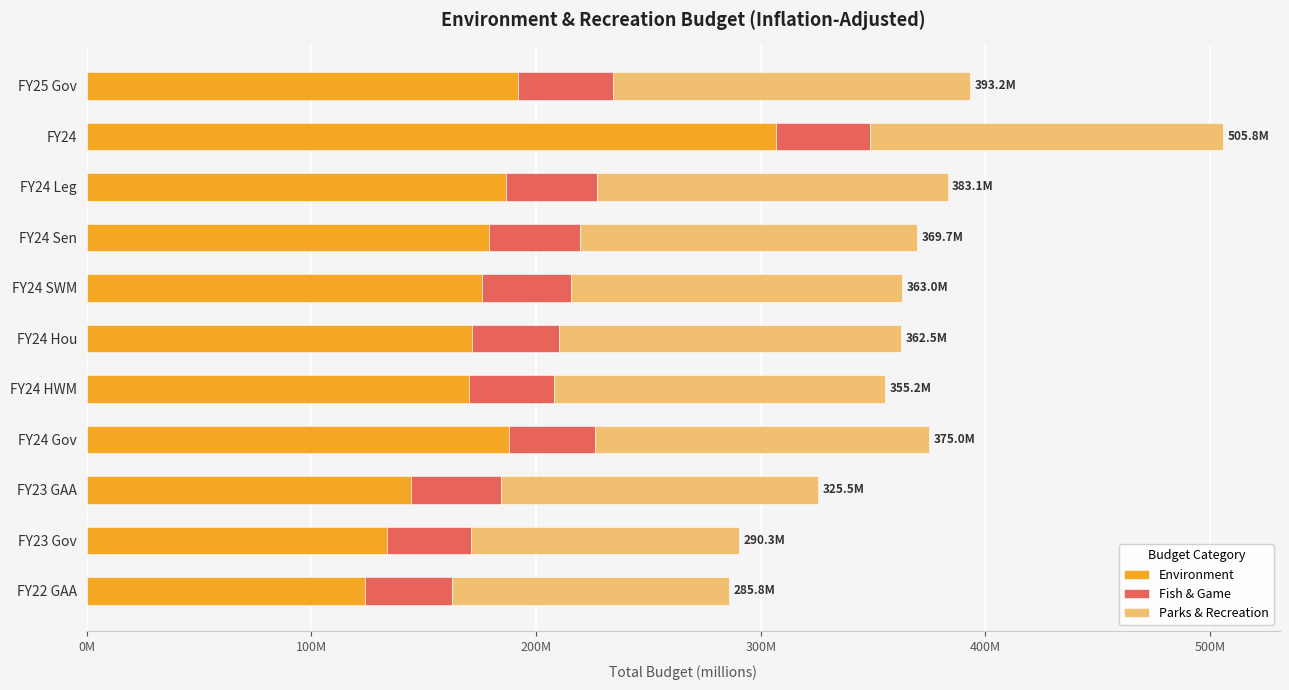

Which series has the largest total across all categories?

Environment